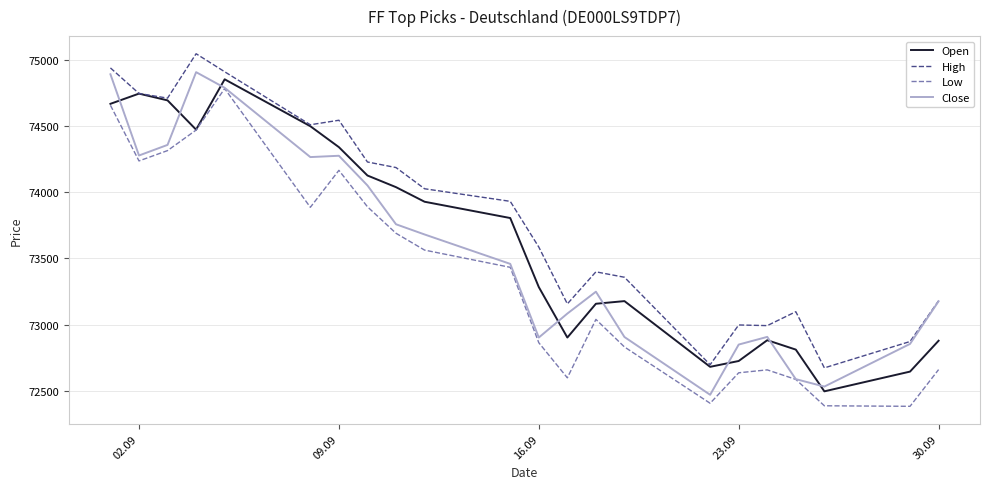

True or false: Low has more than 0 interior local peaks.

True